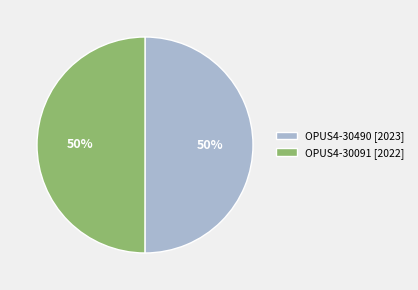

Approximately how many times larger is the value at OPUS4-30490 [2023] compared to OPUS4-30091 [2022]?

1.0